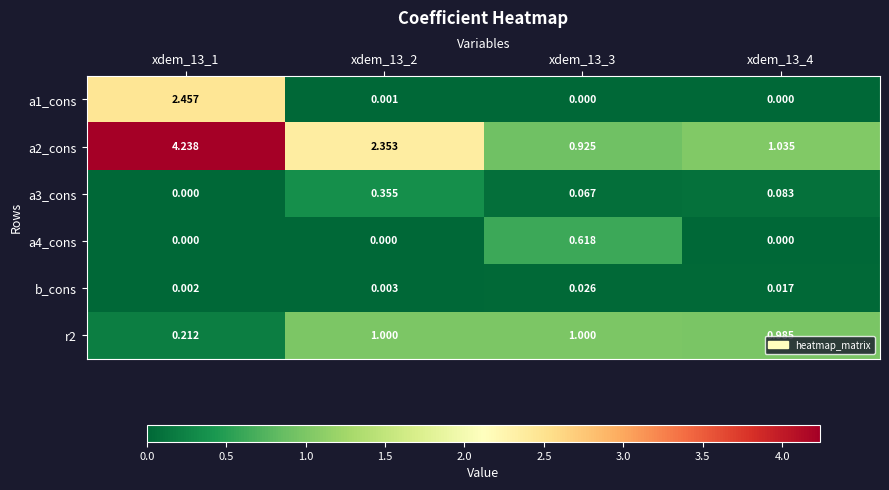

Is the value of a3_cons at xdem_13_1 greater than the value of a4_cons at xdem_13_3?

No